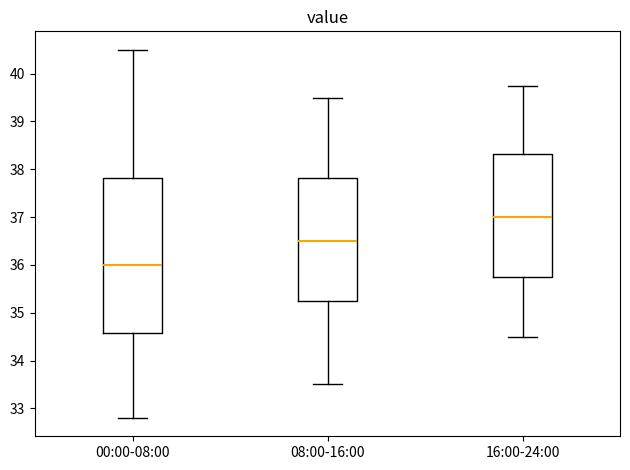

Reading left to right, read every box against the y-axis: the position of its median line, the range the box covers, and the ends of its whiskers. The values are not printed on the chart, so give them approximately, as read against the axis.

00:00-08:00: median 36.0, box 34.6 to 37.8, whiskers 32.8 to 40.5
08:00-16:00: median 36.5, box 35.3 to 37.8, whiskers 33.5 to 39.5
16:00-24:00: median 37.0, box 35.8 to 38.3, whiskers 34.5 to 39.8